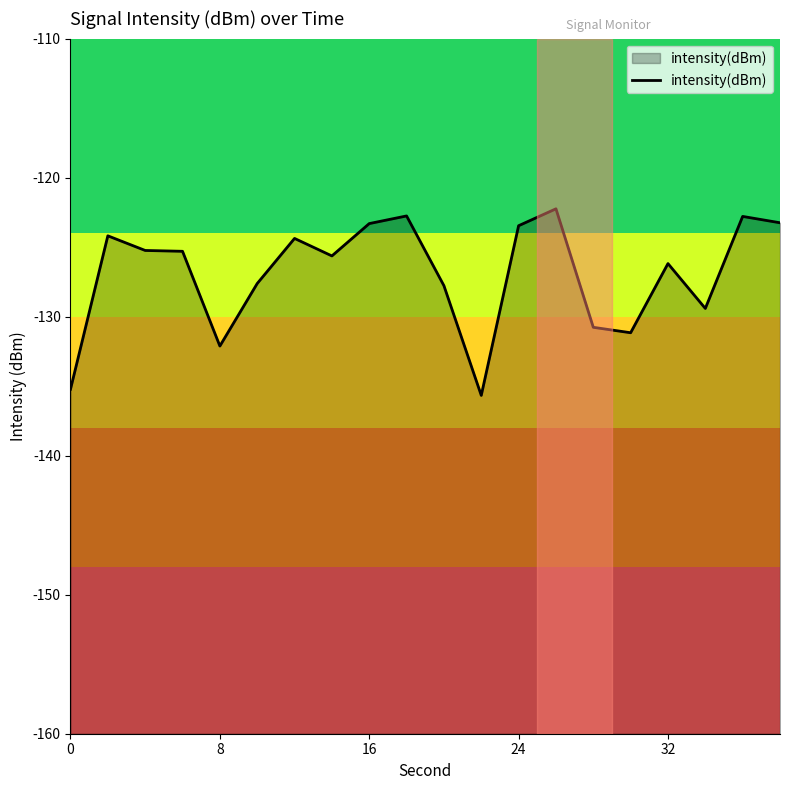

What is the average value?

-126.9